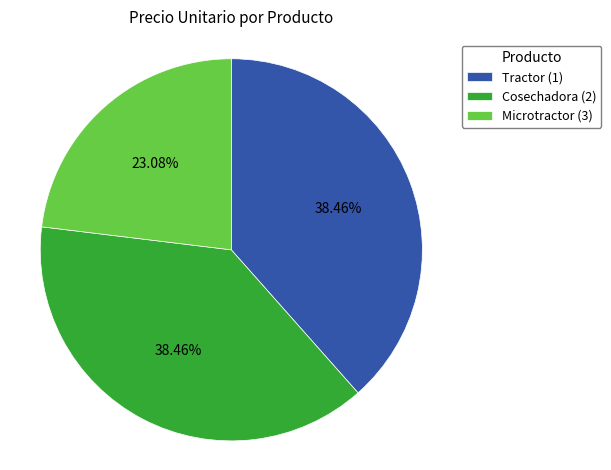

To the nearest percent, what percentage of the pie is Tractor (1)?

38%